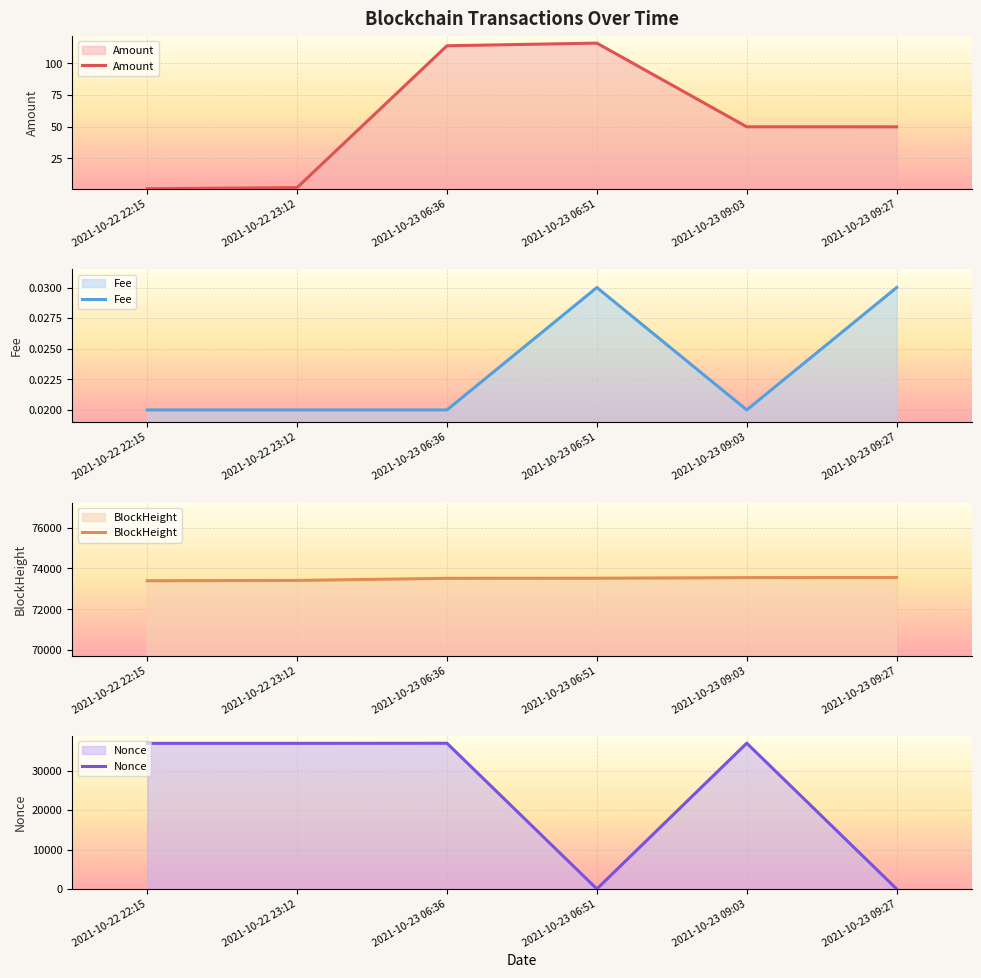

Rank the series at 2021-10-22 23:12 from lowest to highest value.

Fee, Amount, Nonce, BlockHeight